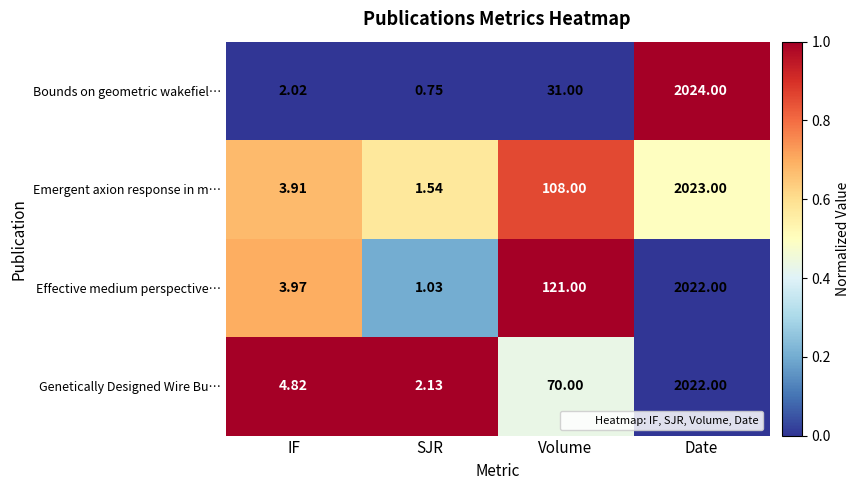

Which series changed the most between SJR and Date?

Bounds on geometric wakefiel…